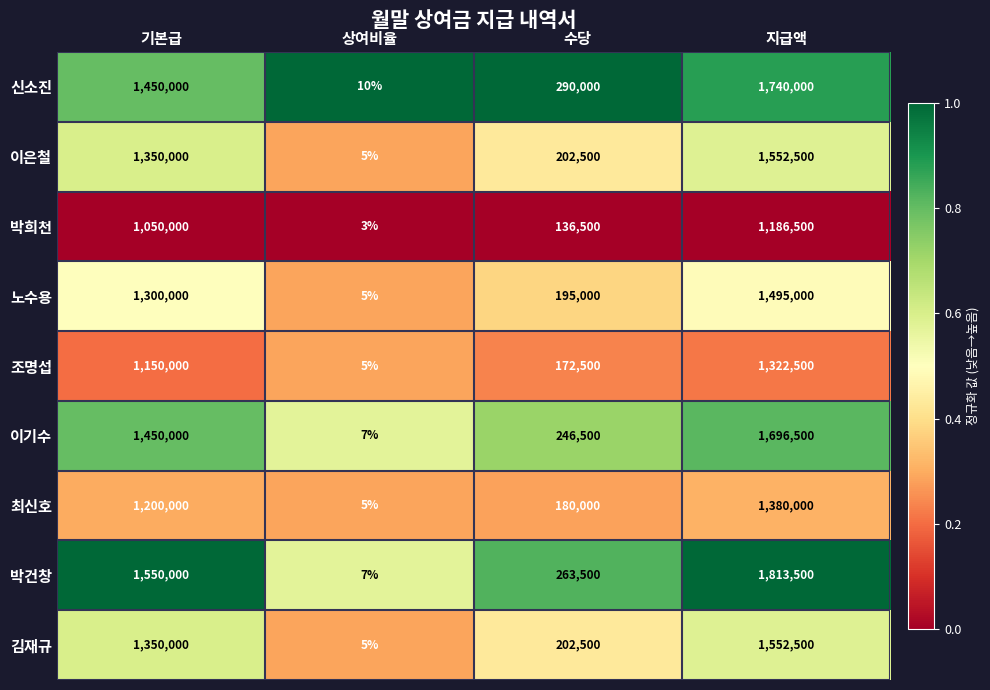

The value of 이기수 at 수당 is 404949. True or false?

False